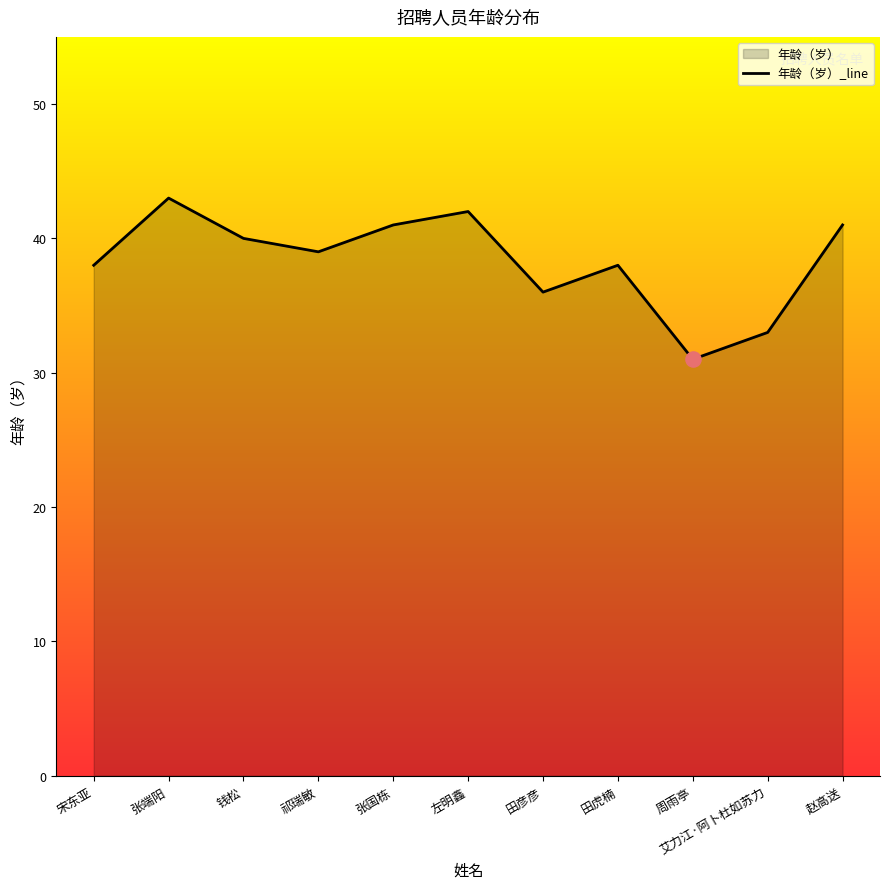

Which has a higher value, 张国栋 or 宋东亚?

张国栋